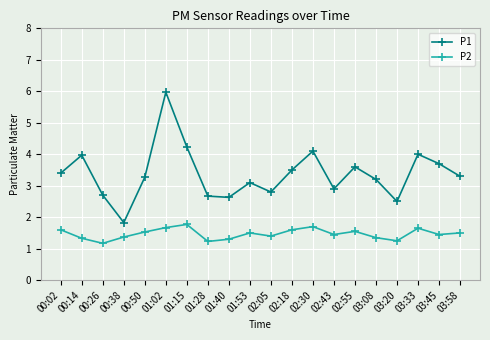

Which category has the lowest value in the P1 series?

00:38